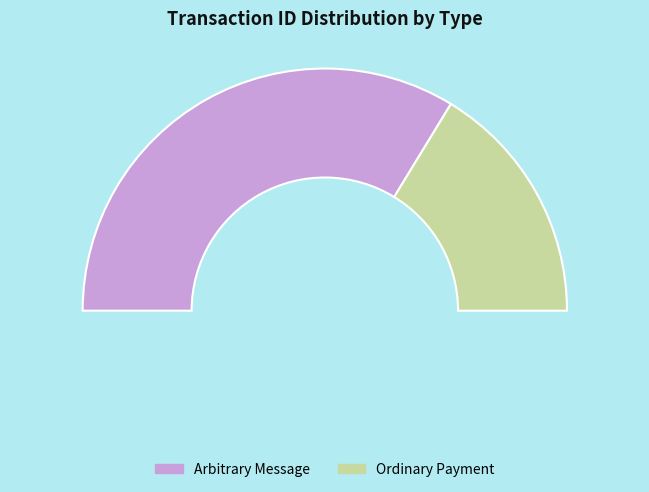

Is there any slice that represents more than half of the pie?

Yes